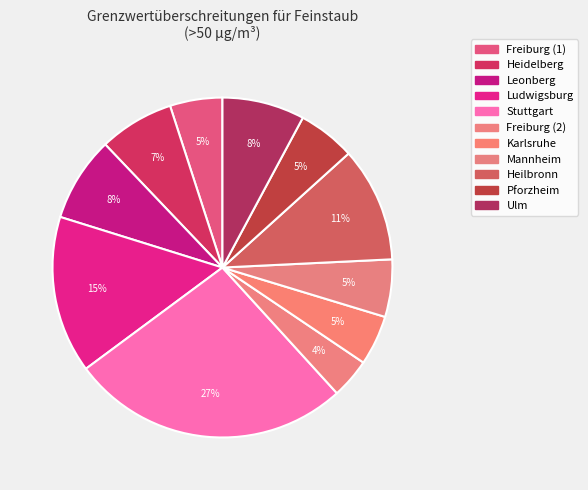

How many slices are in this pie chart?

11